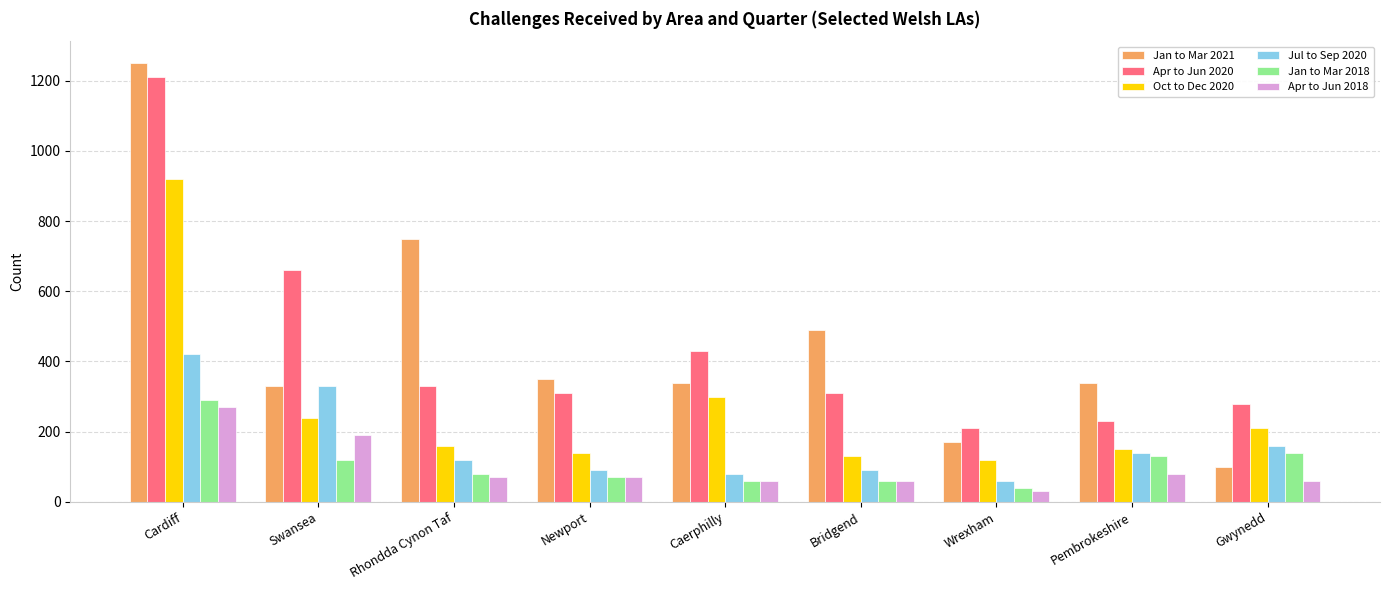

What is the label of the 2nd bar from the right?

Pembrokeshire